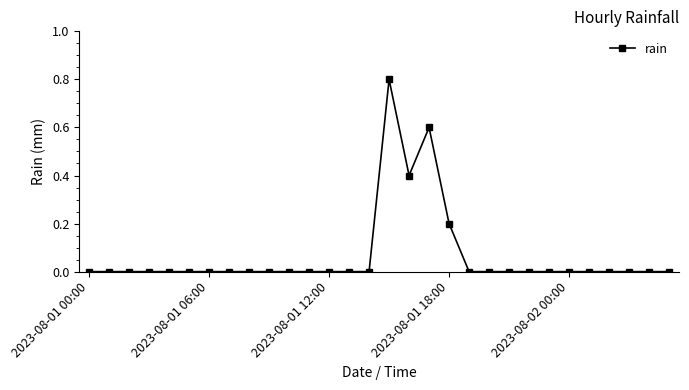

Reading right to left, extract all data points from this chart.

0.0	0.0	0.0	0.0	0.0	0.0	0.0	0.0	0.0	0.0	0.0	0.2	0.6	0.4	0.8	0.0	0.0	0.0	0.0	0.0	0.0	0.0	0.0	0.0	0.0	0.0	0.0	0.0	0.0	0.0